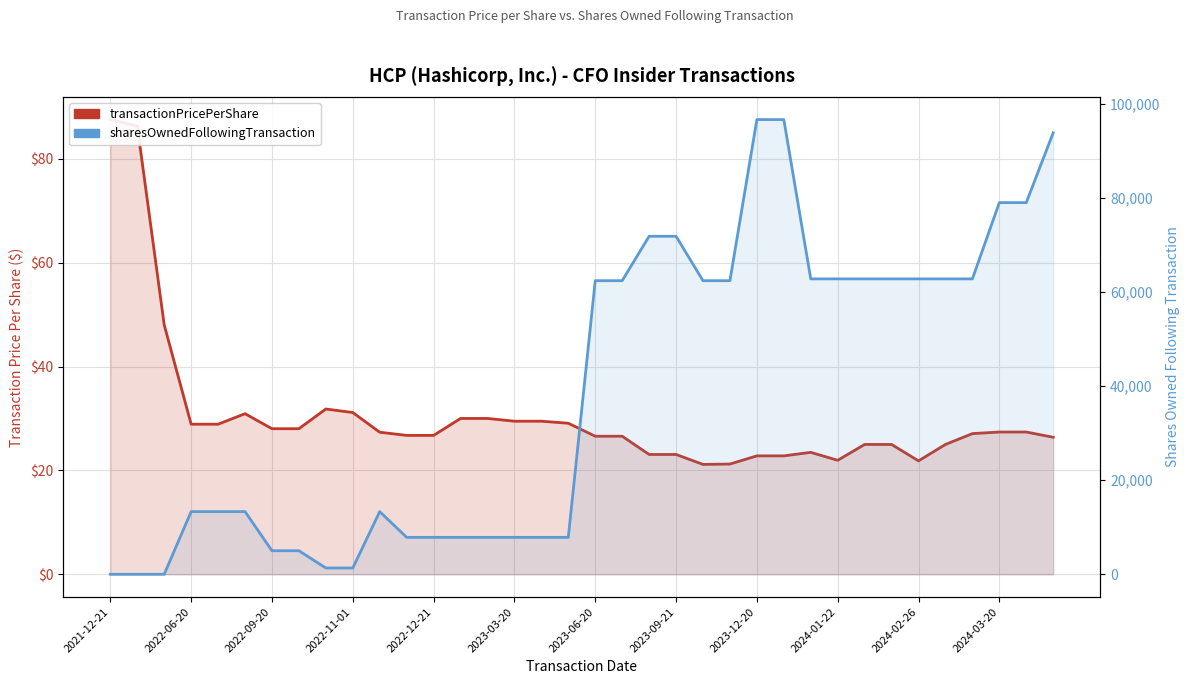

What is the greatest value displayed?

96737.0